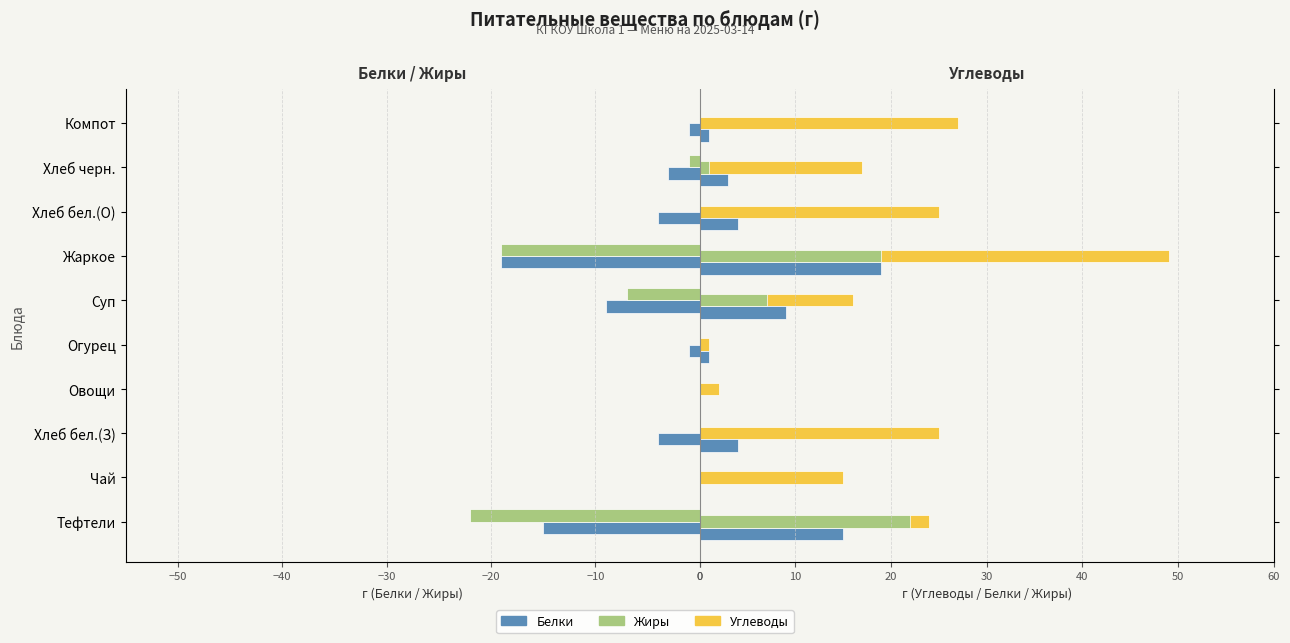

What is the sum of all Белки values?

-56